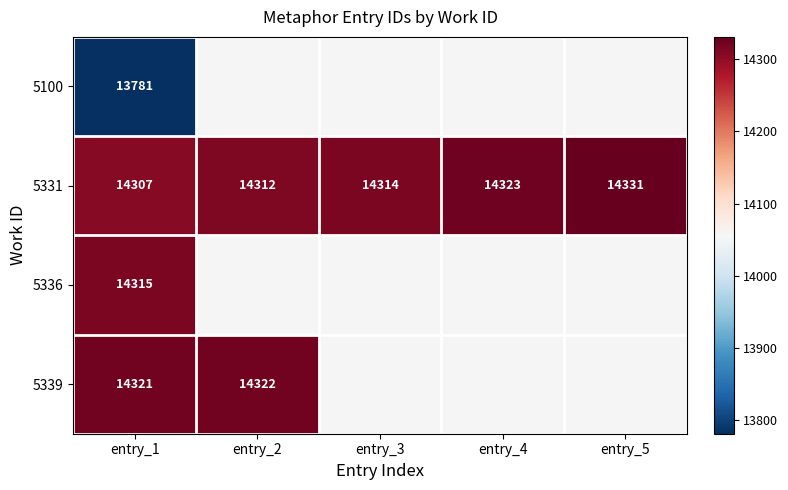

Is the value of 5336 at entry_1 greater than the value of 5331 at entry_2?

Yes